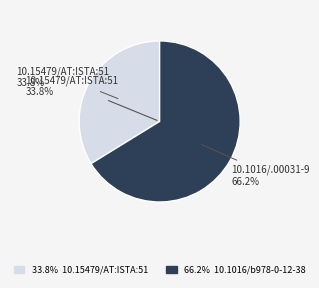

Does 10.15479/AT:ISTA:51 represent more than half of the total?

No